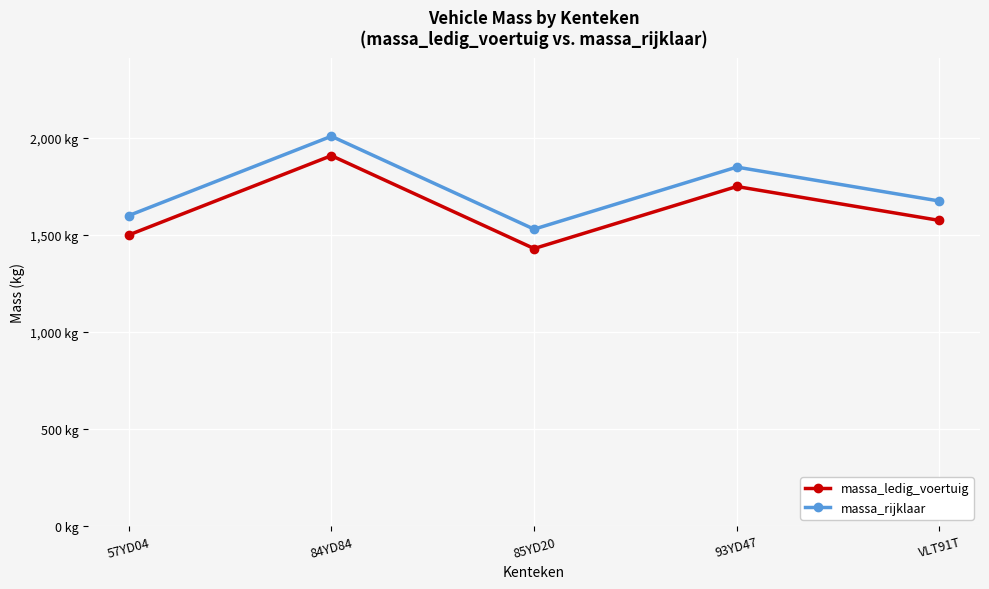

Rank the series at 84YD84 from lowest to highest value.

massa_ledig_voertuig, massa_rijklaar